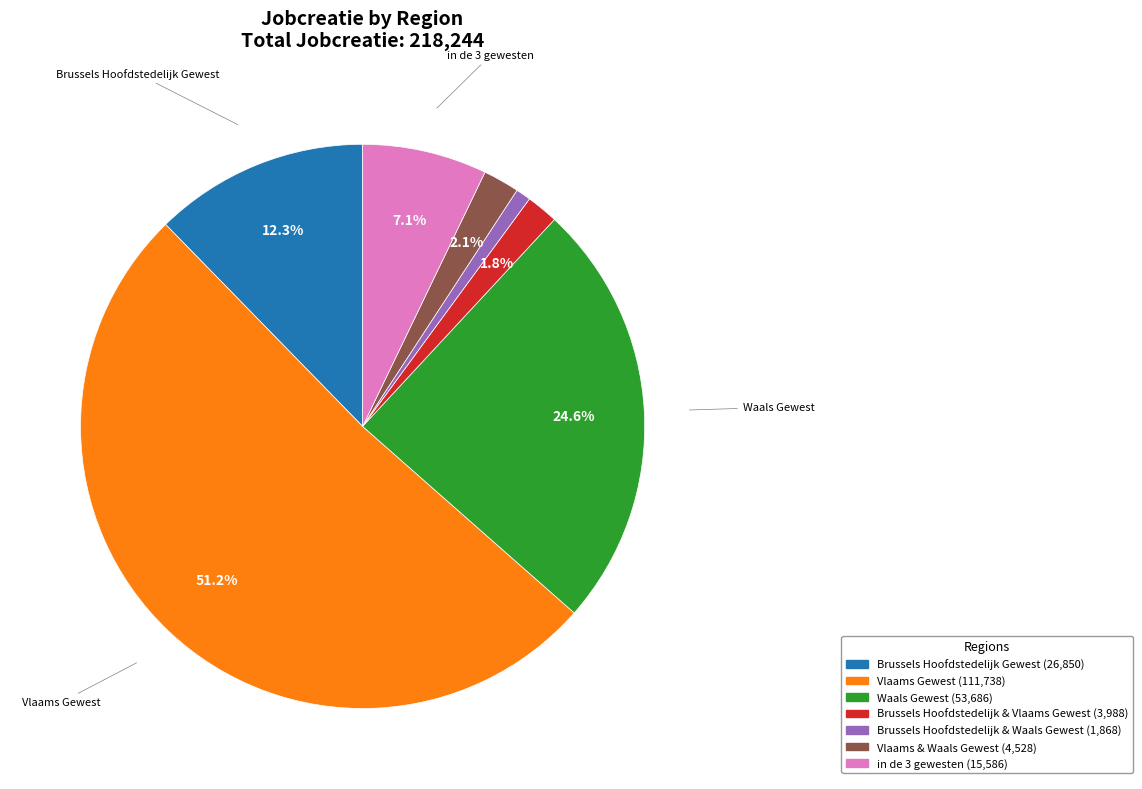

Is it true that Brussels Hoofdstedelijk & Waals Gewest is 1% of the pie?

True